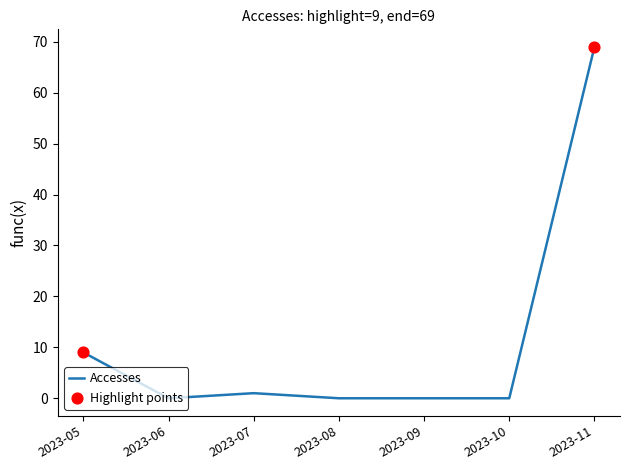

What is the difference between the maximum and minimum values?

69